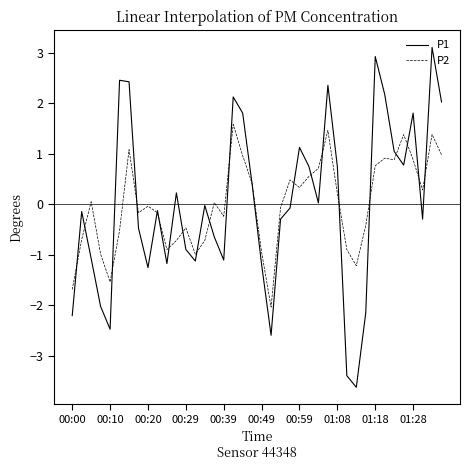

Which series has the widest spread of values?

P1